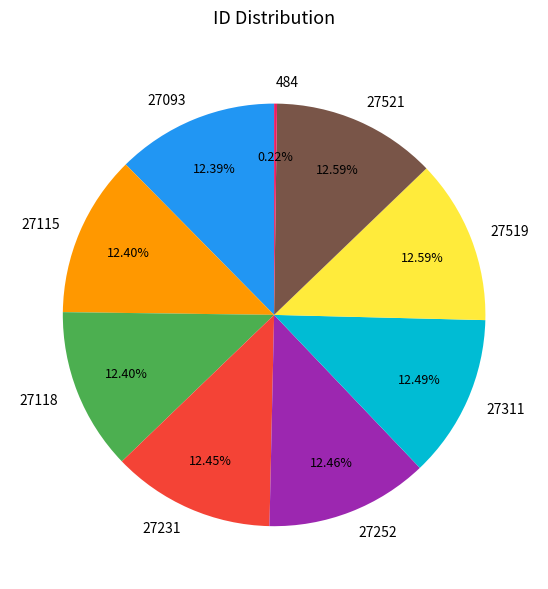

Is 27311 the majority of the pie?

No